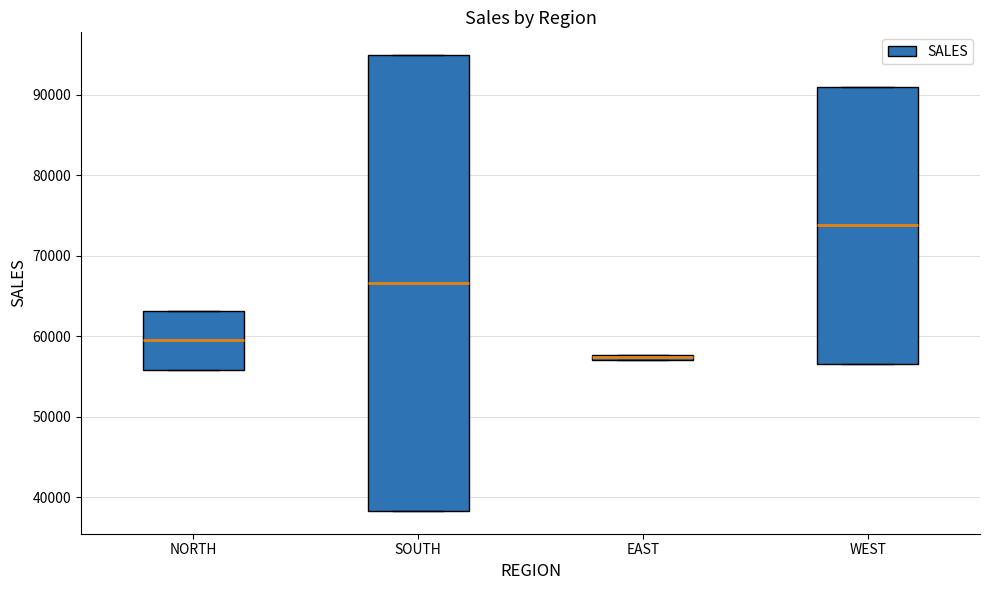

Which box has the lowest median line?

EAST